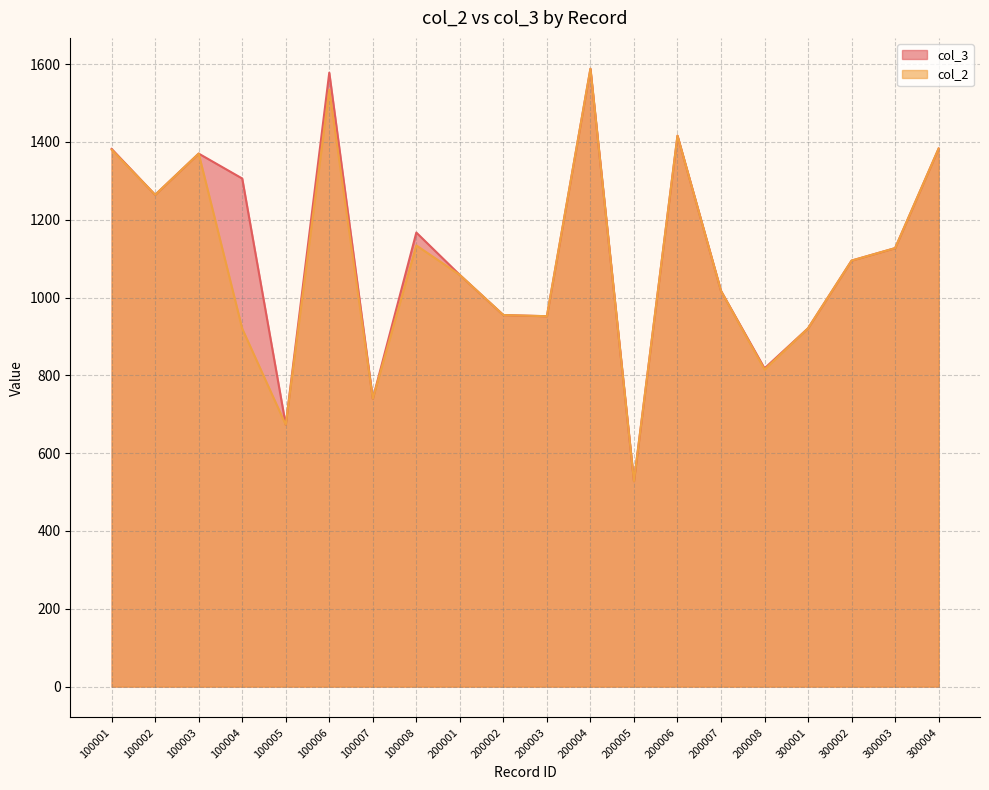

Where is col_3 nearest to the value 1058?

200001